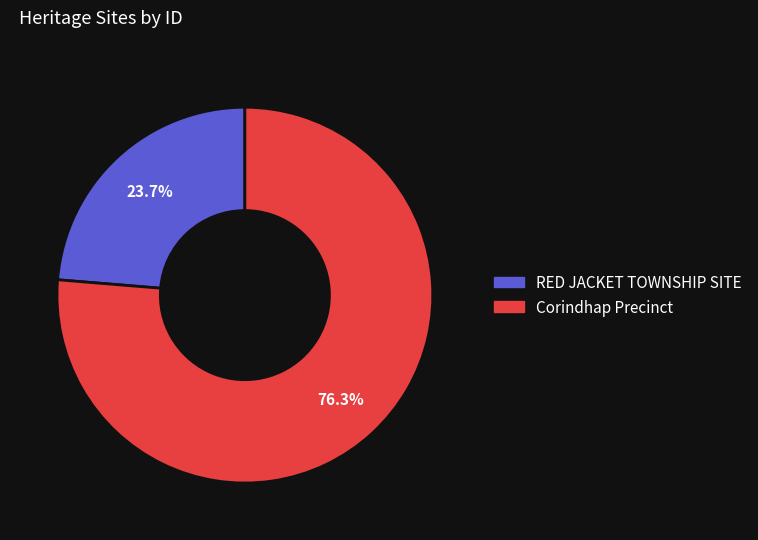

Is it true that RED JACKET TOWNSHIP SITE is 18% of the pie?

False